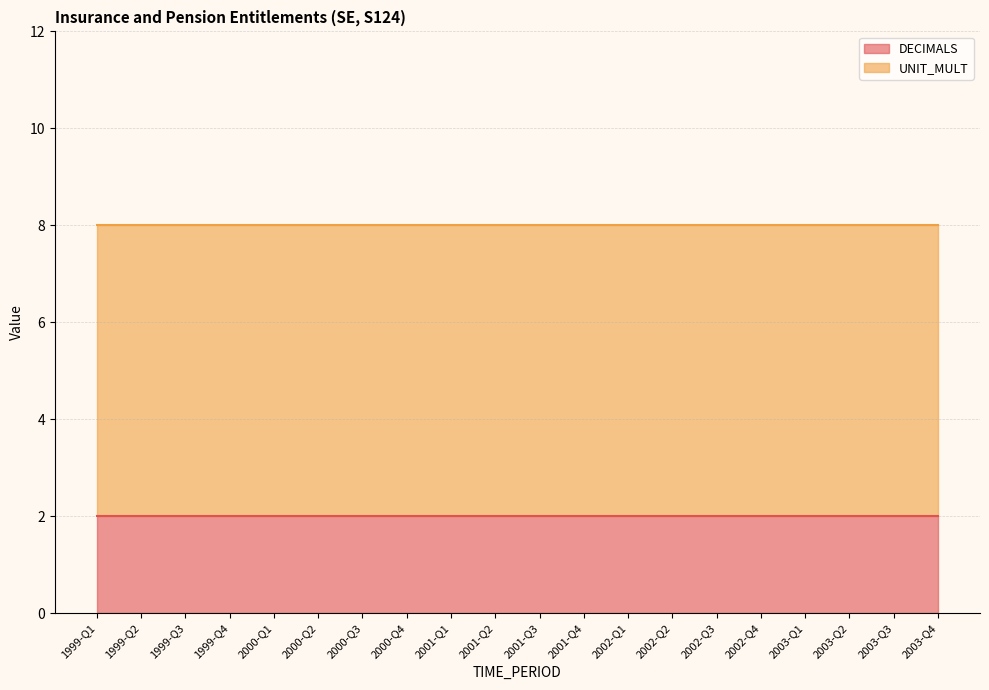

List the series in order of their overall mean, lowest first.

DECIMALS, UNIT_MULT